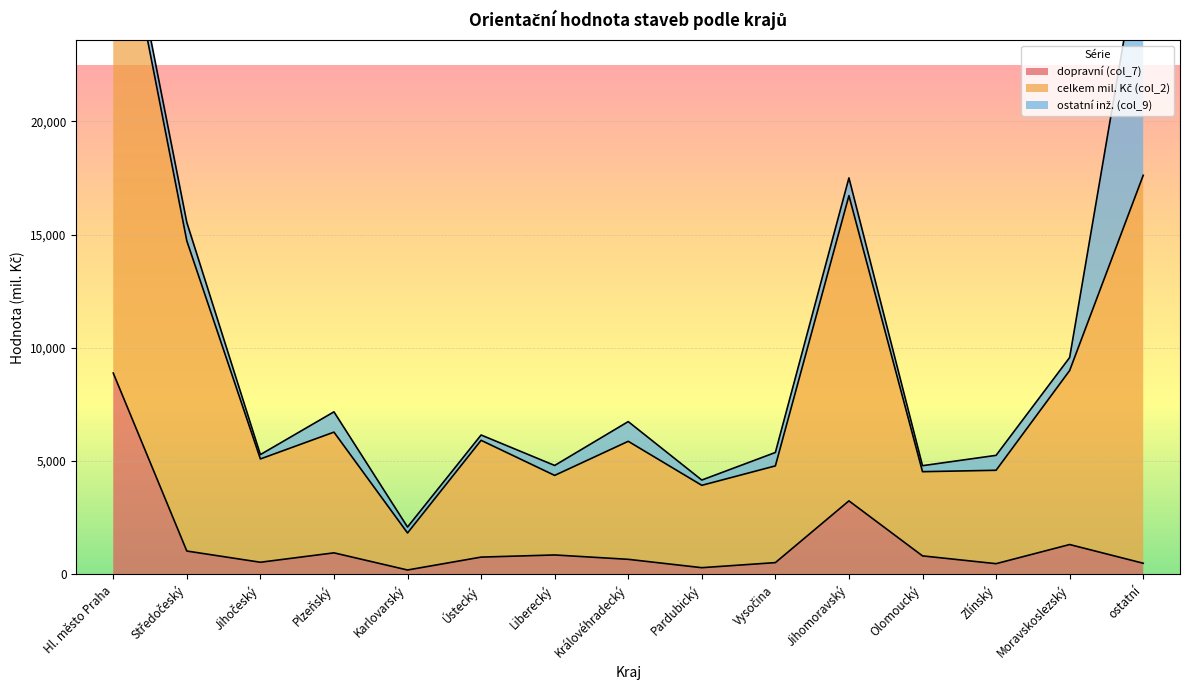

True or false: dopravní (col_7) and celkem mil. Kč (col_2) cross at least once.

False